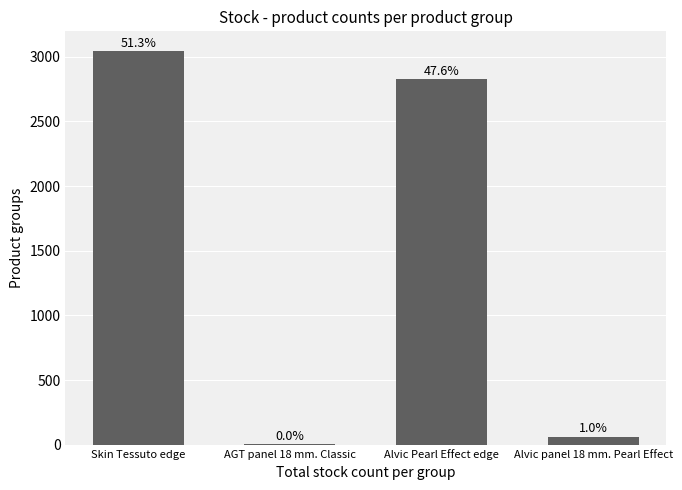

What is the difference between the maximum and minimum values?

3042